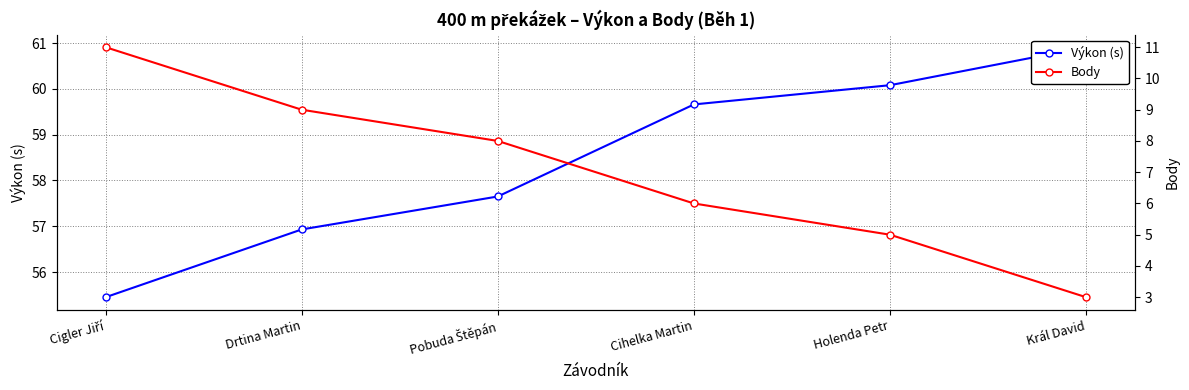

Reading right to left, transcribe all the data shown in this chart.

Výkon (s): 60.9	60.1	59.7	57.6	56.9	55.5
Body: 3.0	5.0	6.0	8.0	9.0	11.0